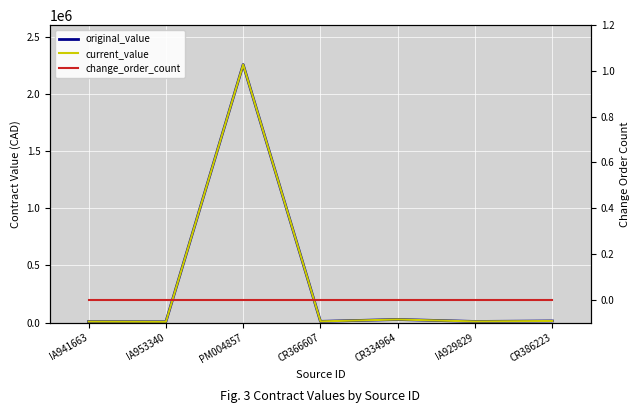

Reading right to left, transcribe all the data shown in this chart.

original_value: CR386223=14386.1	IA929829=10070.7	CR334964=27451.4	CR366607=10897.5	PM004857=2255246.7	IA953340=7275.0	IA941663=9000.0
current_value: CR386223=14386.1	IA929829=10070.7	CR334964=27451.4	CR366607=10897.5	PM004857=2255246.7	IA953340=7275.0	IA941663=9000.0
change_order_count: CR386223=0.0	IA929829=0.0	CR334964=0.0	CR366607=0.0	PM004857=0.0	IA953340=0.0	IA941663=0.0